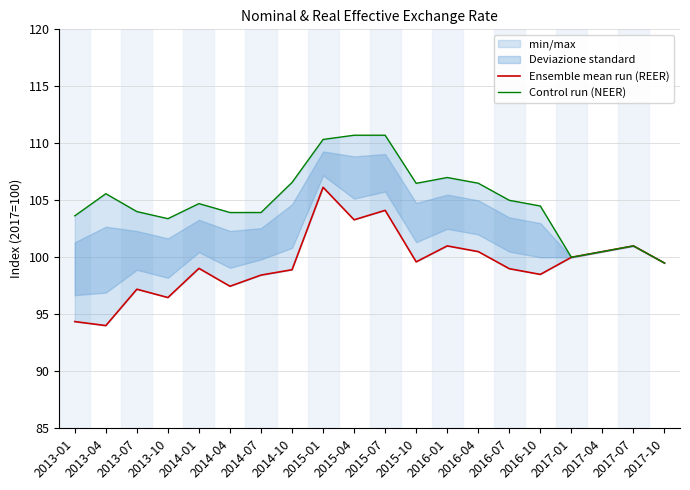

Rank the categories by Ensemble mean run (REER) value from highest to lowest.

2015-01, 2015-07, 2015-04, 2016-01, 2017-07, 2016-04, 2017-04, 2017-01, 2015-10, 2017-10, 2014-01, 2016-07, 2014-10, 2016-10, 2014-07, 2014-04, 2013-07, 2013-10, 2013-01, 2013-04